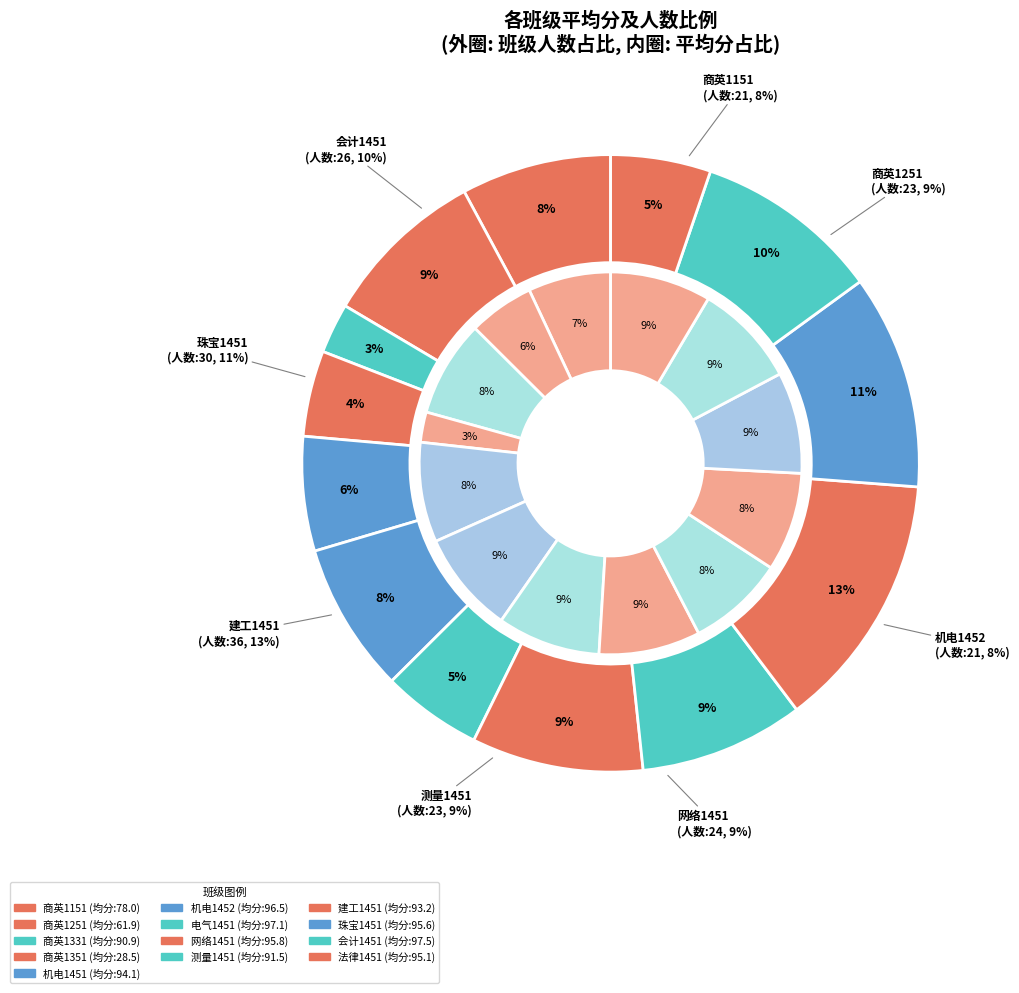

Rank the categories by value from highest to lowest.

会计1451, 电气1451, 机电1452, 网络1451, 珠宝1451, 法律1451, 机电1451, 建工1451, 测量1451, 商英1331, 商英1151, 商英1251, 商英1351